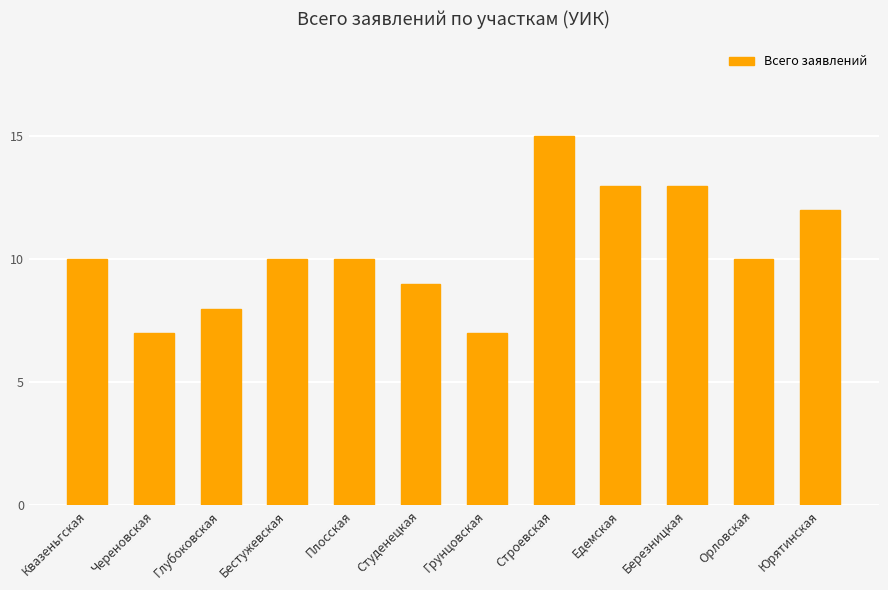

How many bars are there in total?

12